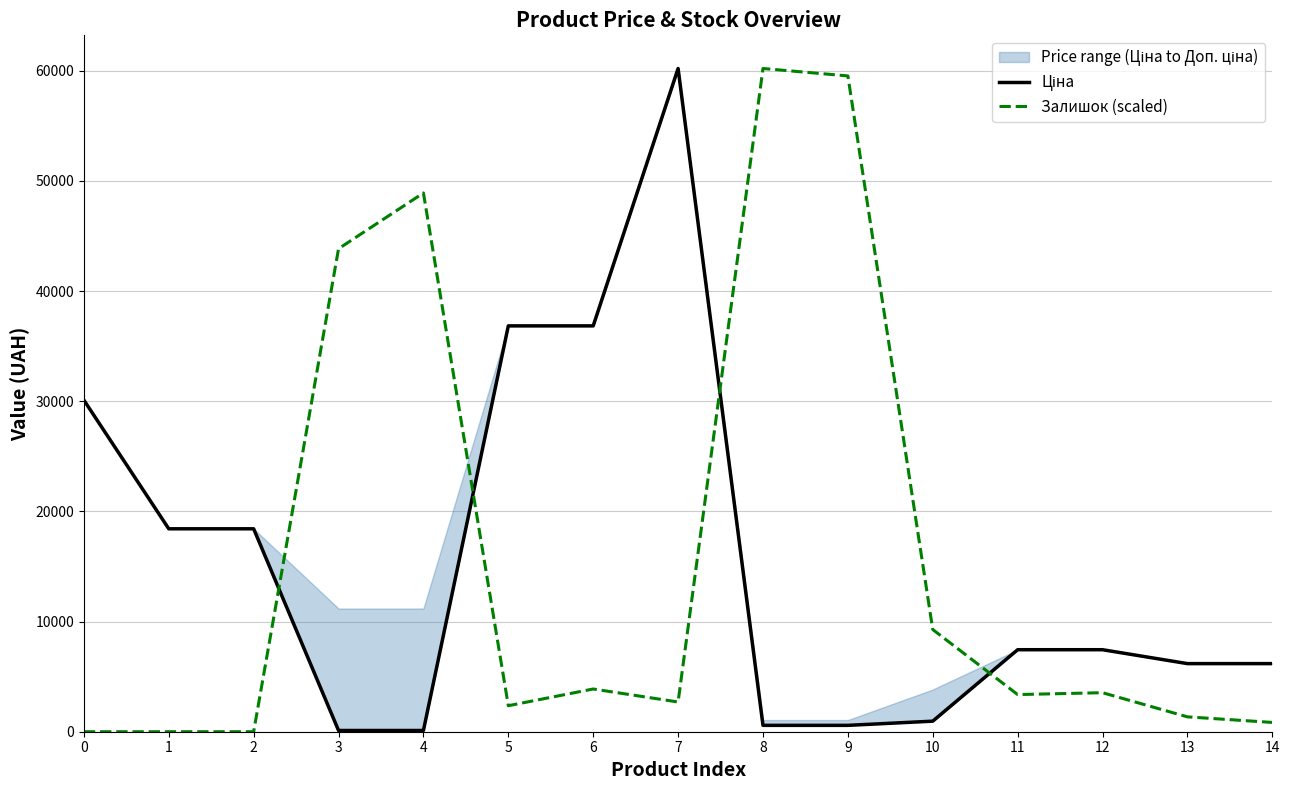

What is the difference between the maximum and minimum values in the Залишок (scaled) series?

60205.6